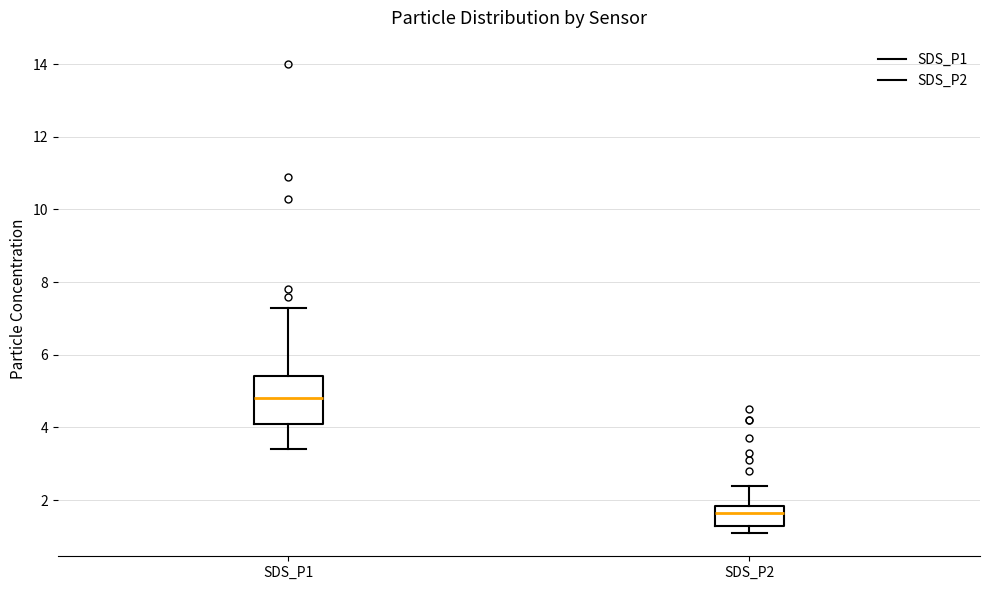

Which box's median line is the highest?

SDS_P1